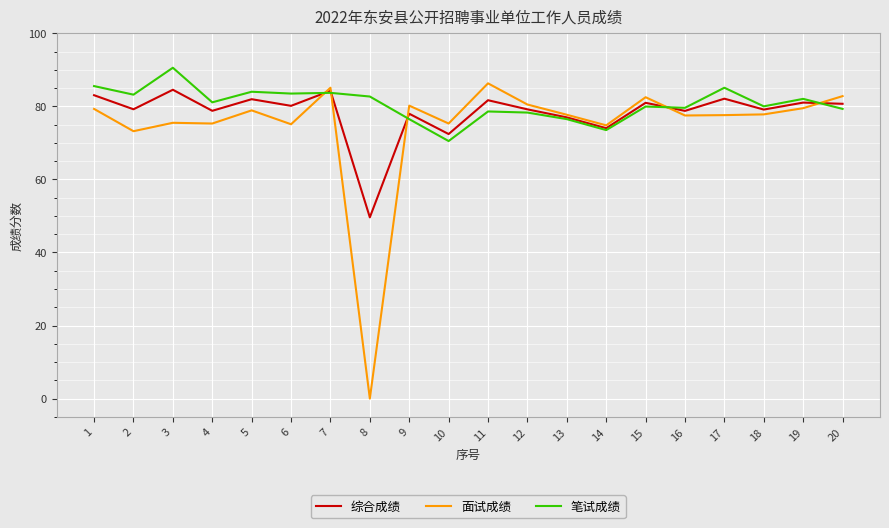

Rank the series by their average value, from highest to lowest.

笔试成绩, 综合成绩, 面试成绩